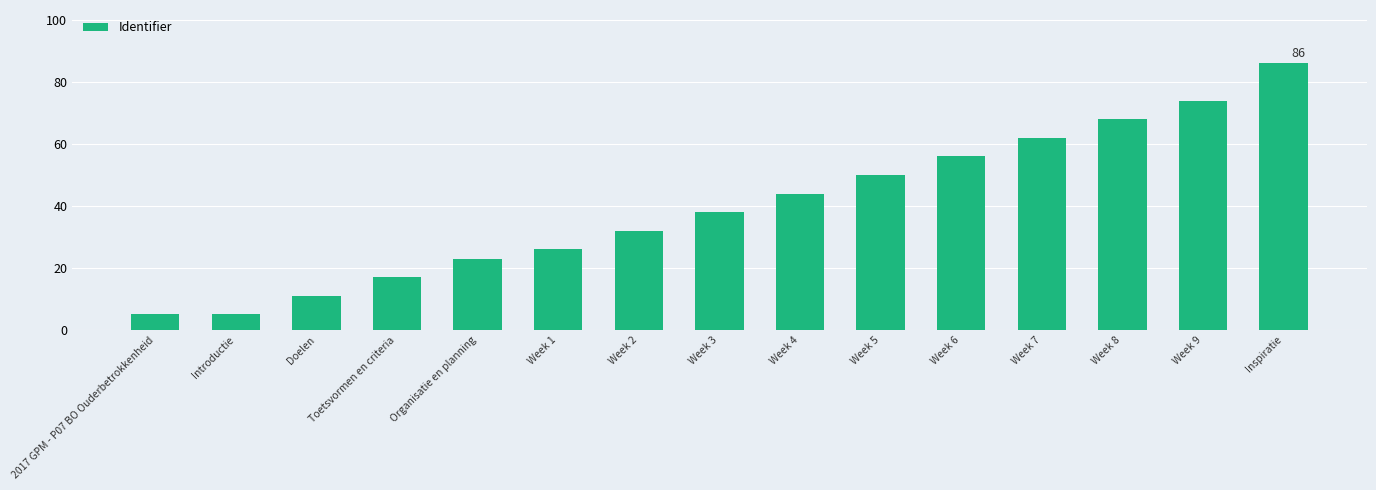

What is the ratio of the value at Week 6 to the value at Doelen?

5.1